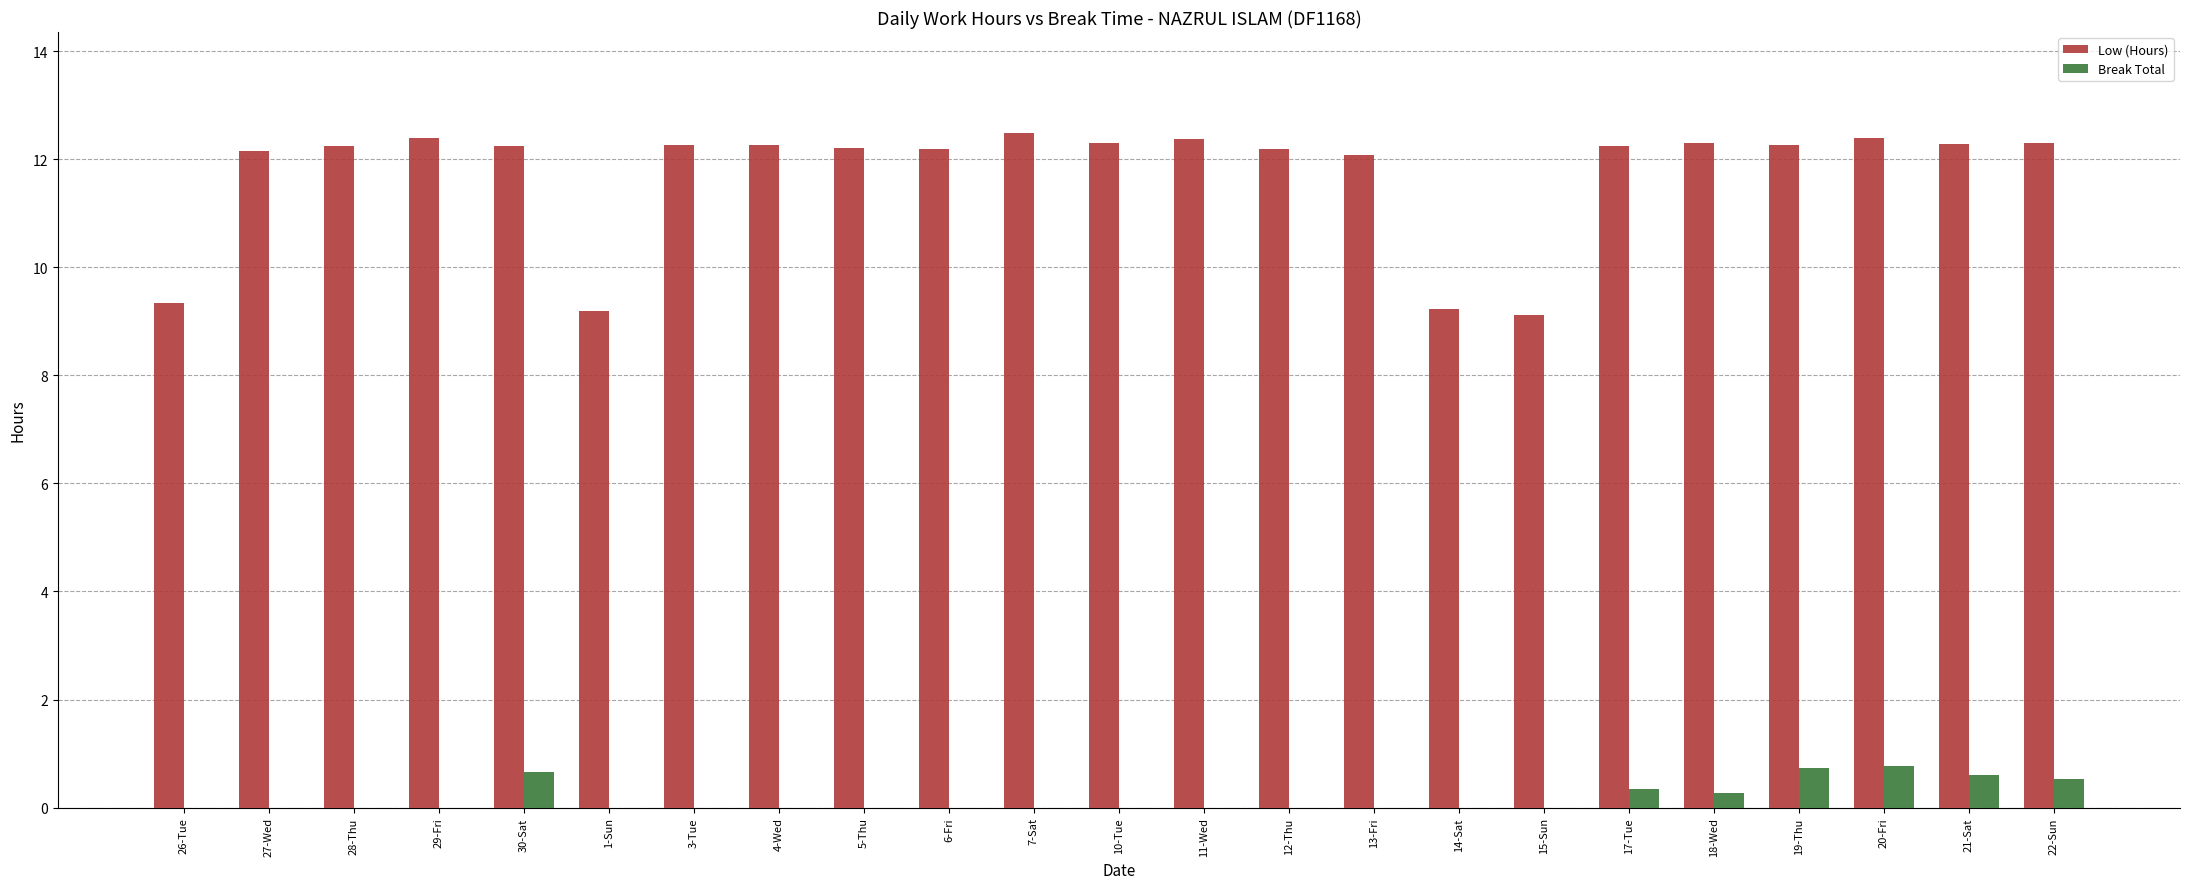

What is the difference between the Break Total values at 22-Sun and 19-Thu?

0.2